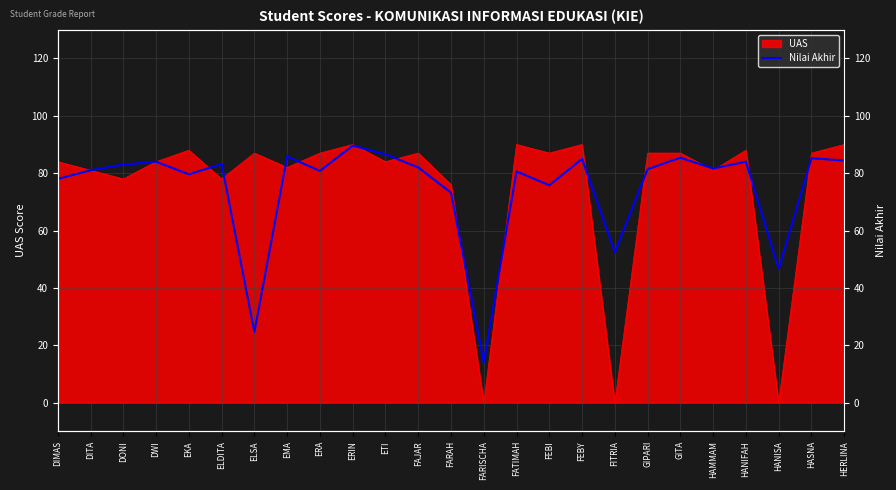

Does the chart have visible grid lines?

Yes